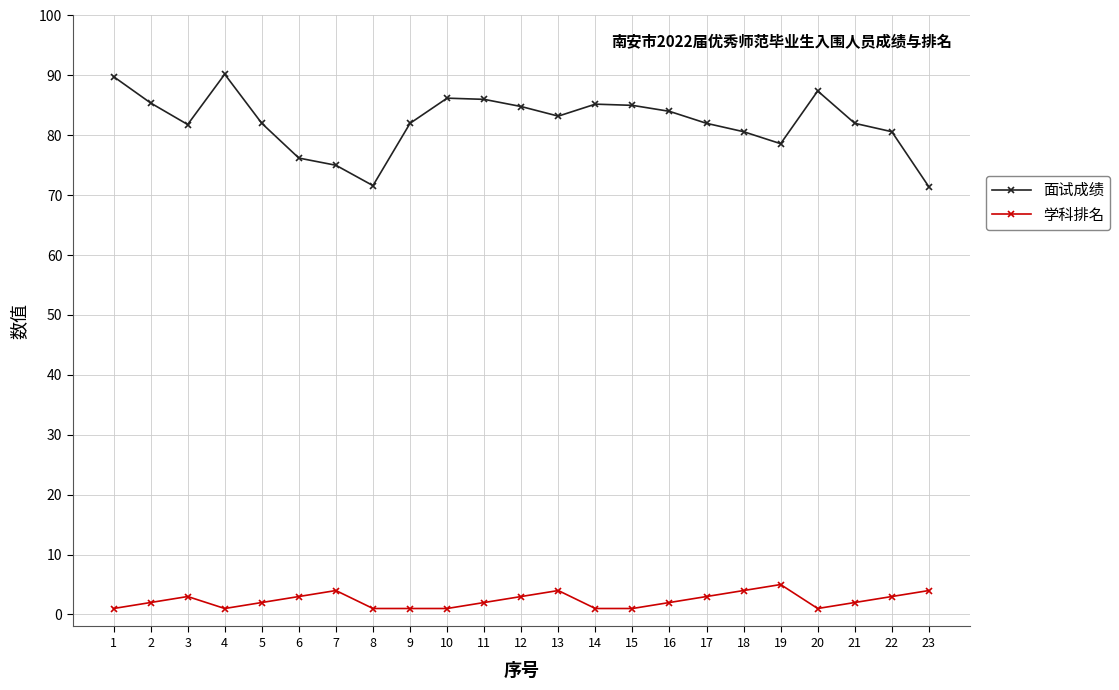

How many series are shown in this chart?

2